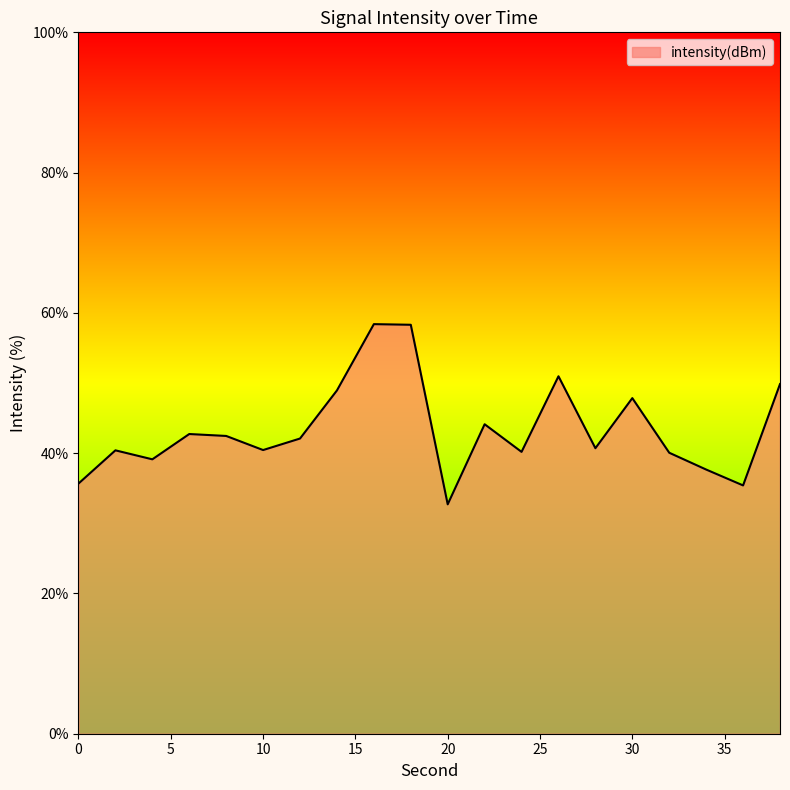

What is the maximum value shown in the chart?

58.4